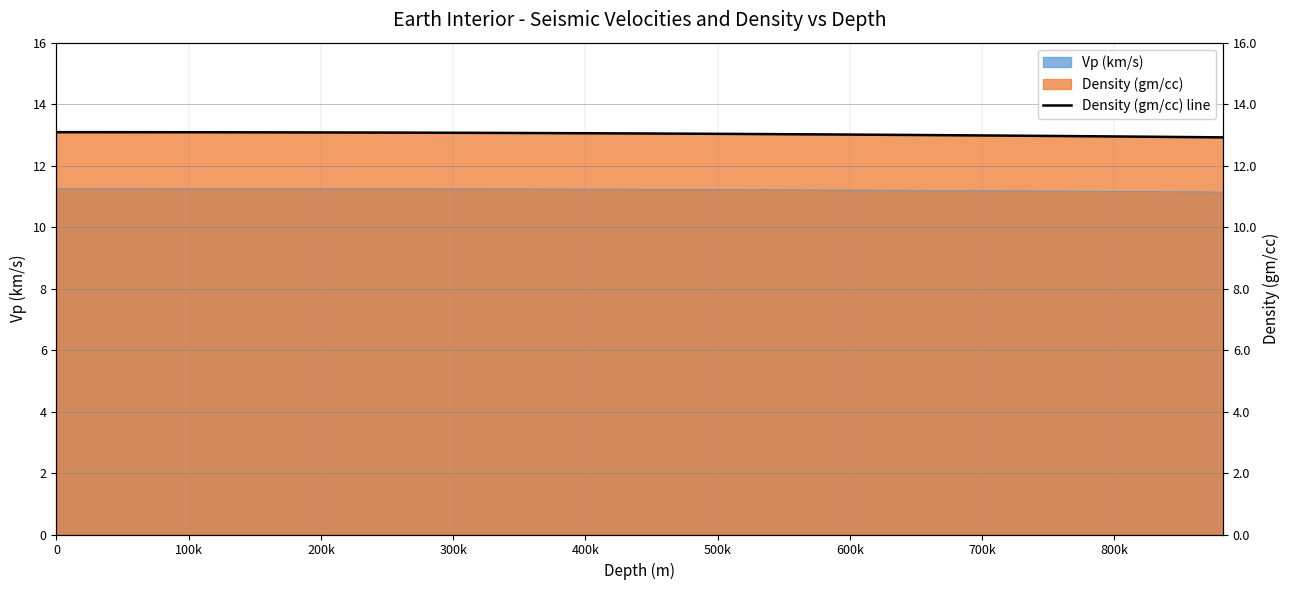

What is the greatest value displayed?

13.1